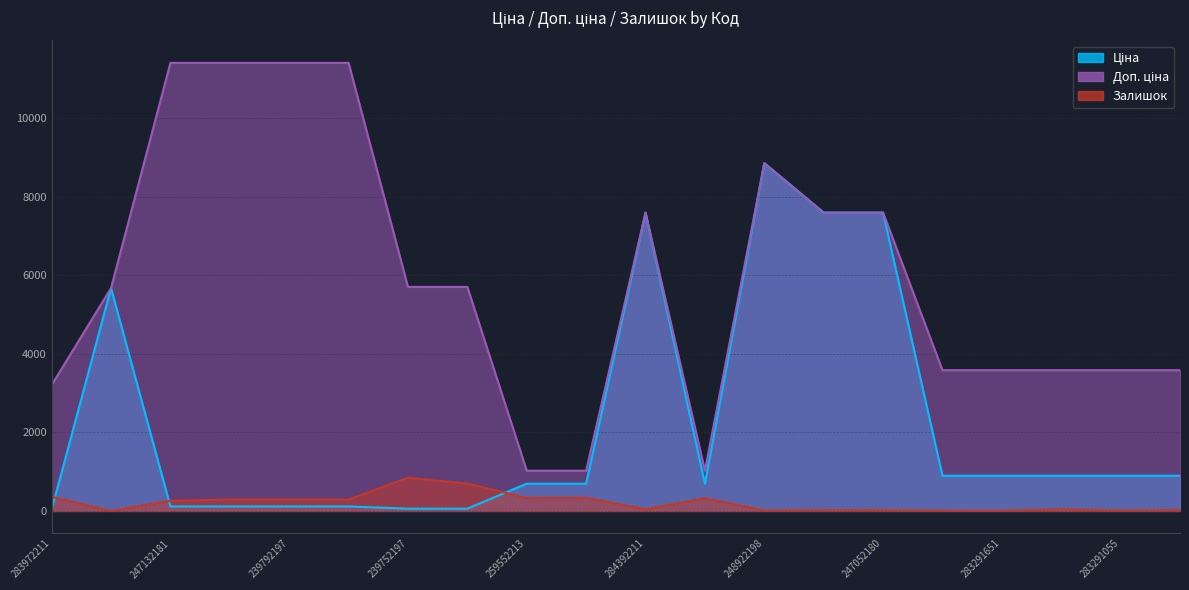

Is the value of Доп. ціна at 239752197 greater than the value of Залишок at 259552189?

Yes